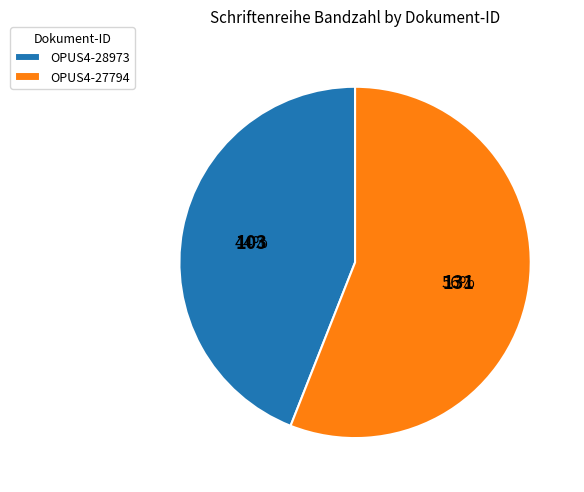

Which category has the biggest portion of the pie?

OPUS4-27794